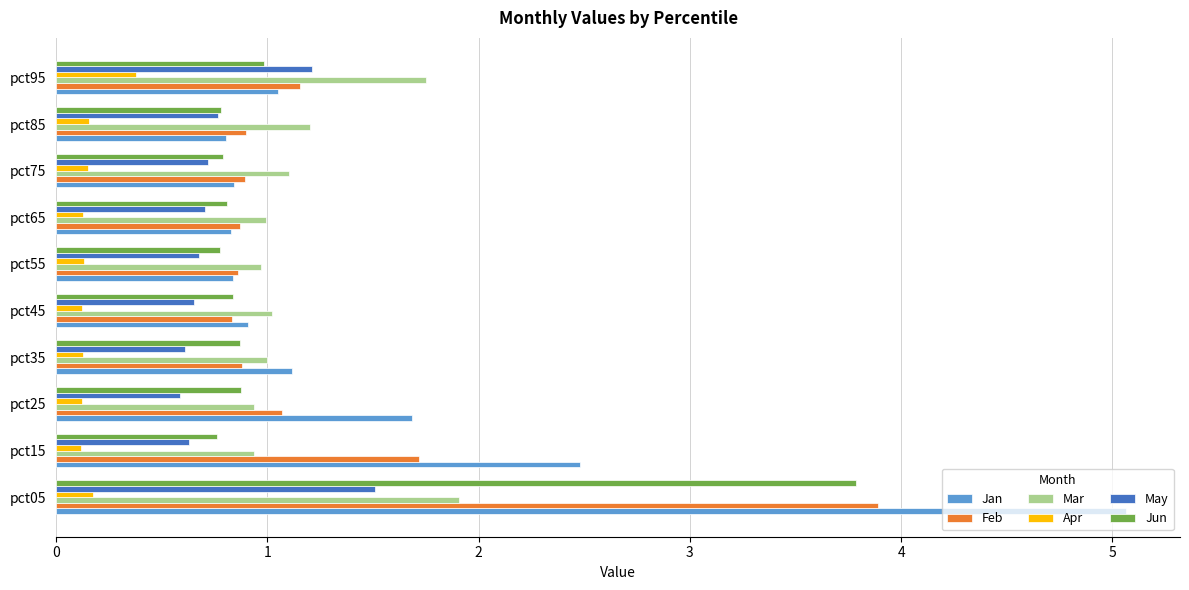

What is the smallest value displayed?

0.1